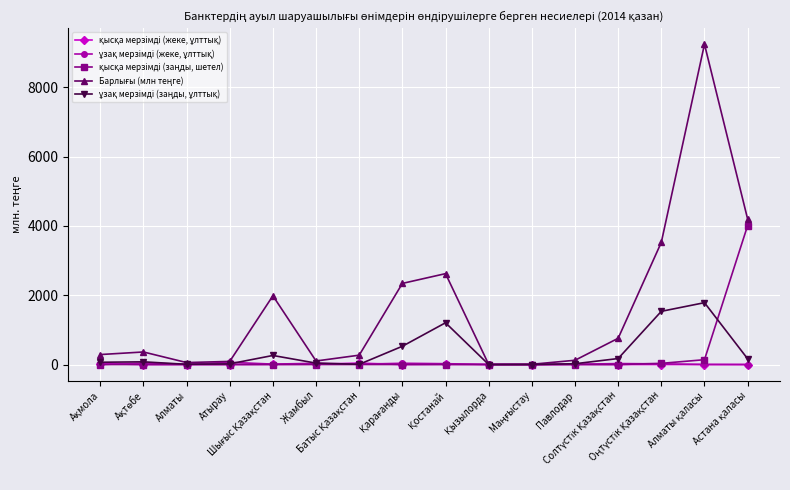

At which category does ұзақ мерзімді (жеке, ұлттық) reach its first local valley?

Алматы